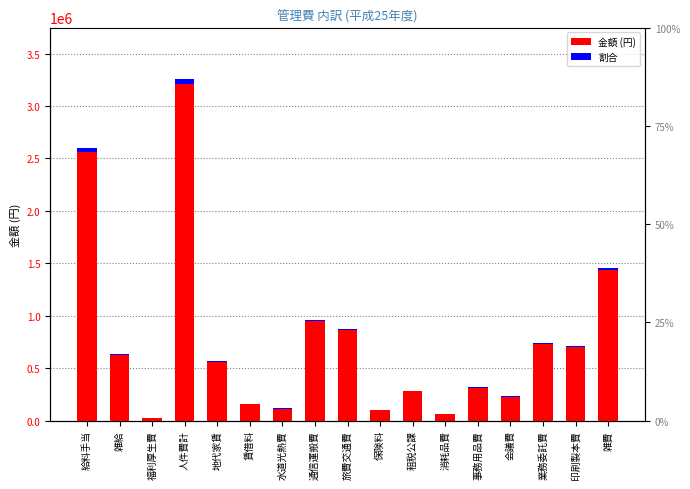

What is the average value?

770615